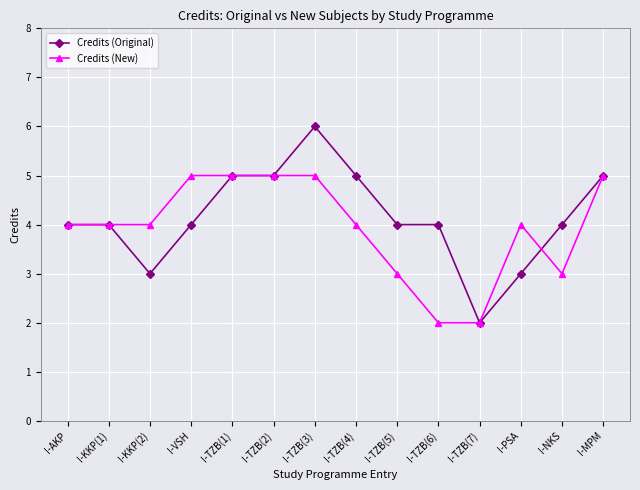

The value of Credits (New) at I-MPM is 5. True or false?

True